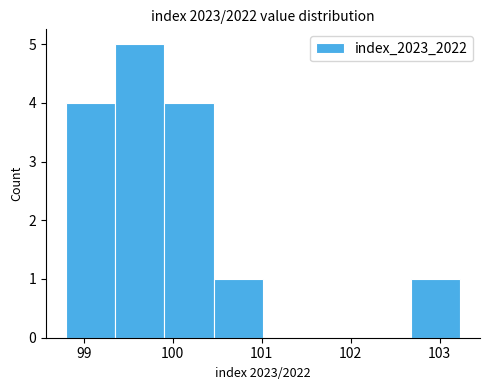

Reading left to right, transcribe this chart: for each bar, give the range it covers on the x-axis and its height. Neither the bar edges nor the heights are printed on the chart, so give them approximately, as read against the axes.

98.8 to 99.4: 4
99.4 to 99.9: 5
99.9 to 100.5: 4
100.5 to 101.0: 1
101.0 to 101.6: 0
101.6 to 102.1: 0
102.1 to 102.7: 0
102.7 to 103.2: 1